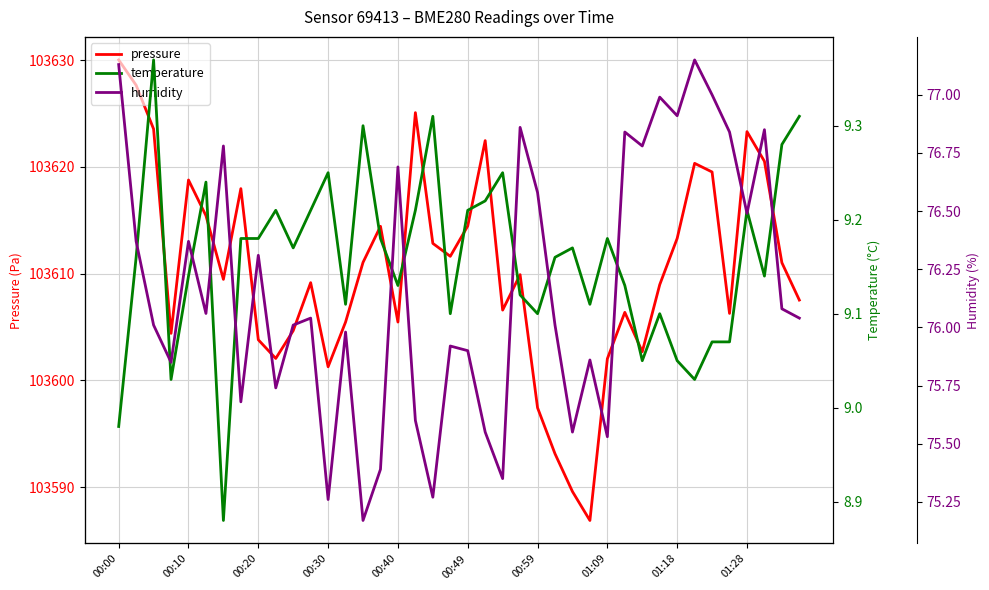

What are all the series names shown in the legend?

pressure, temperature, humidity